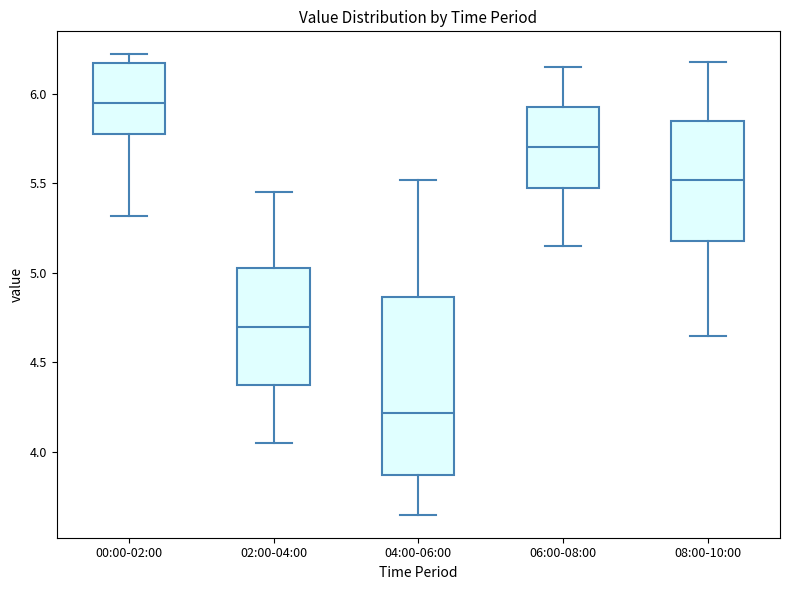

Which box has the lowest median line?

04:00-06:00